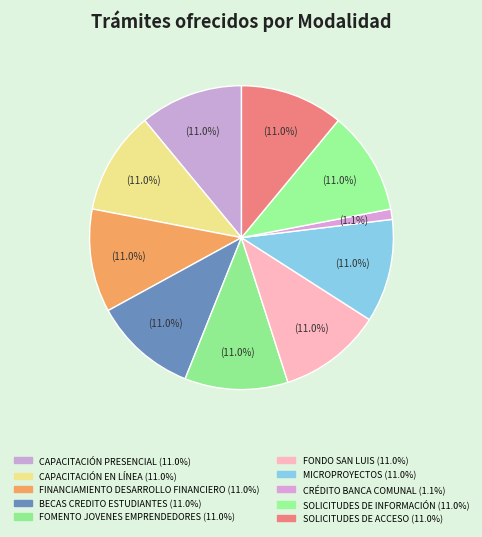

Is there any slice that represents more than half of the pie?

No